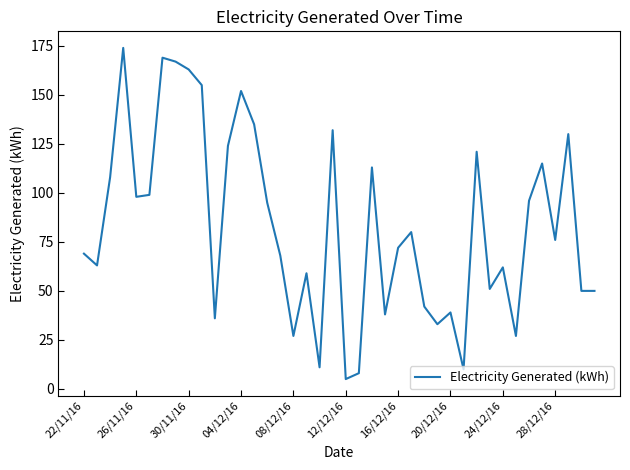

What is the greatest value displayed?

174